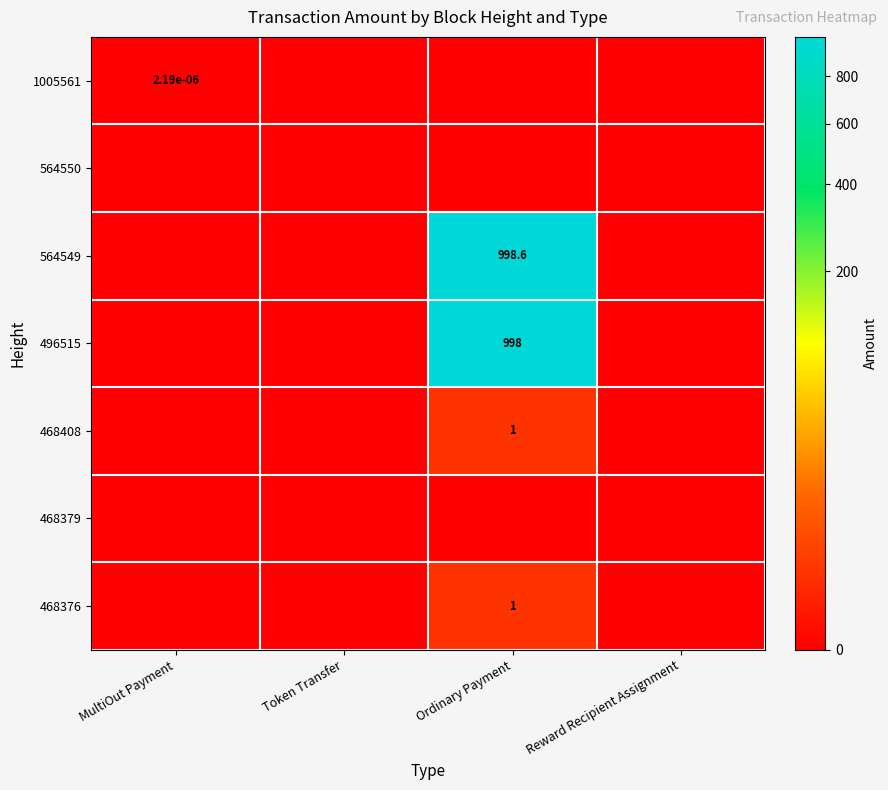

The 1005561 series shows 0.0 at Token Transfer. True or false?

True